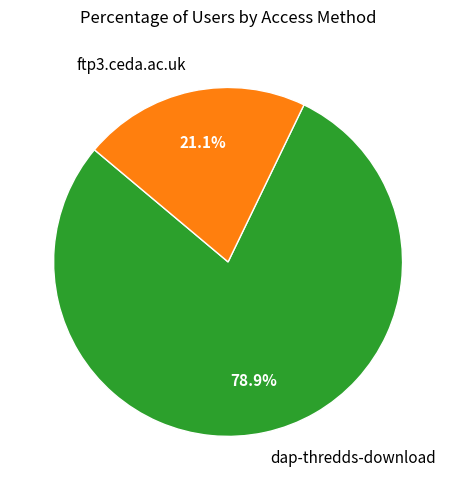

To the nearest percent, what is the average slice percentage?

50%